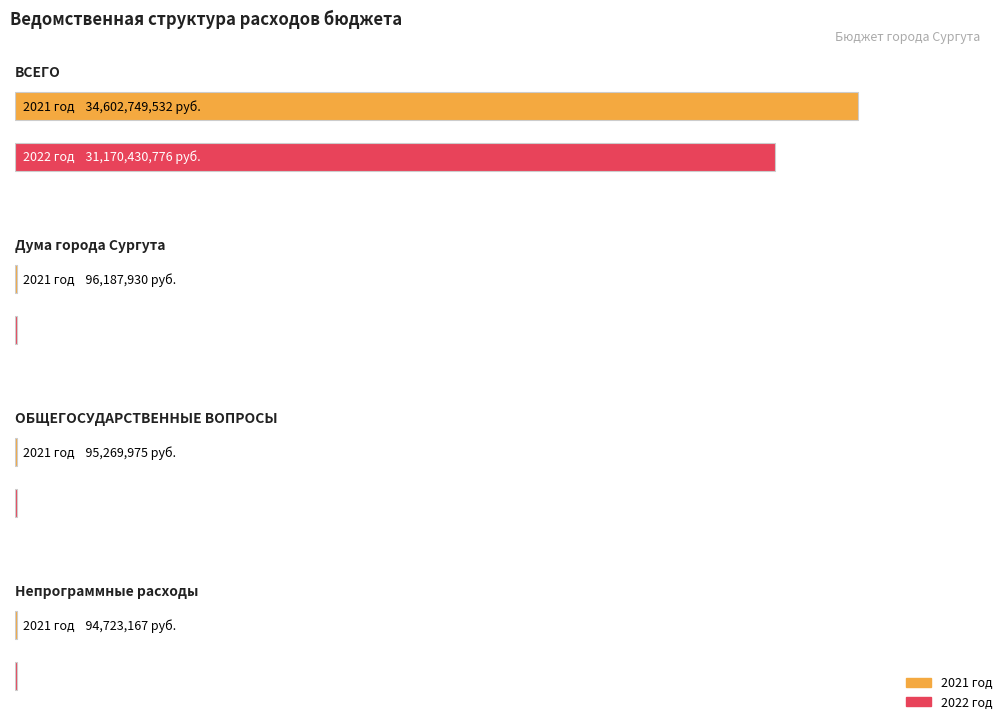

At which category is the sum across all series the highest?

ВСЕГО